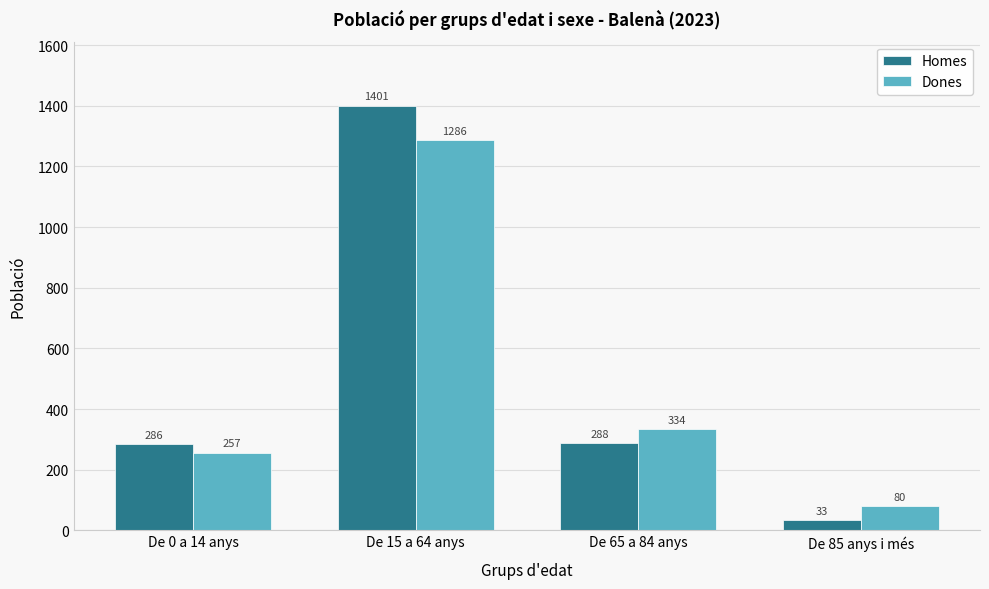

Reading left to right, extract all data points from this chart.

Homes: De 0 a 14 anys=286	De 15 a 64 anys=1401	De 65 a 84 anys=288	De 85 anys i més=33
Dones: De 0 a 14 anys=257	De 15 a 64 anys=1286	De 65 a 84 anys=334	De 85 anys i més=80